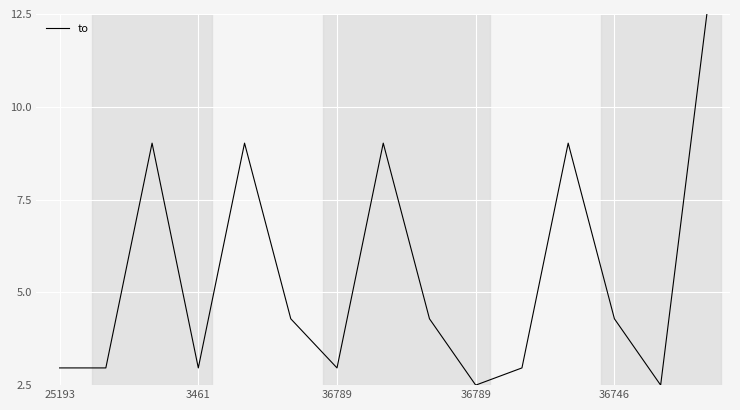

What is the average value?

5.4